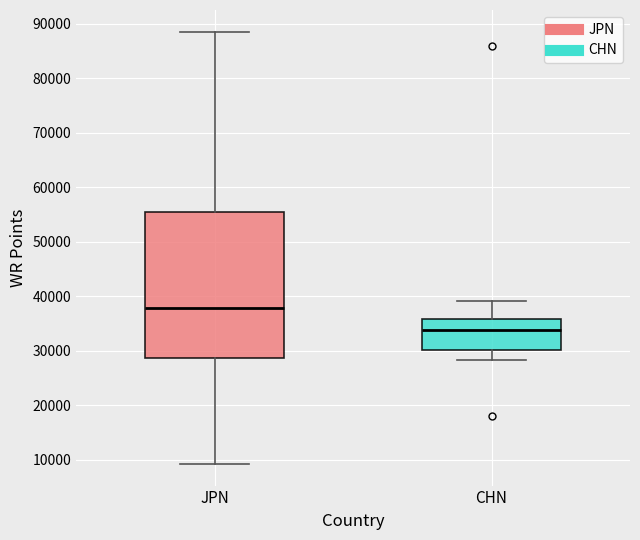

Comparing the boxes themselves (not the whiskers), which one is the tallest?

JPN